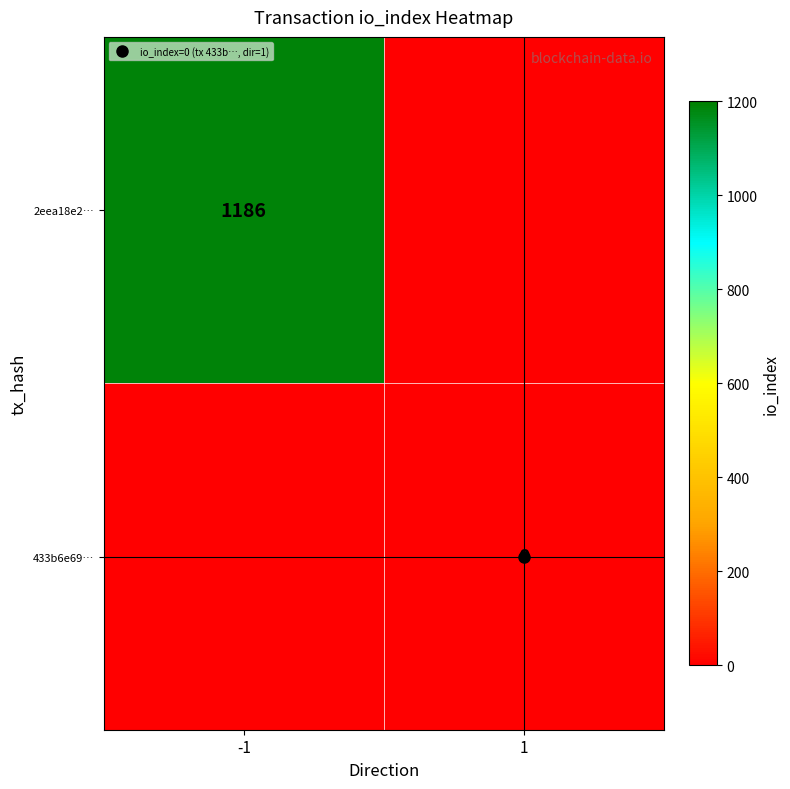

Rank the categories by 433b6e69… value from highest to lowest.

-1, 1